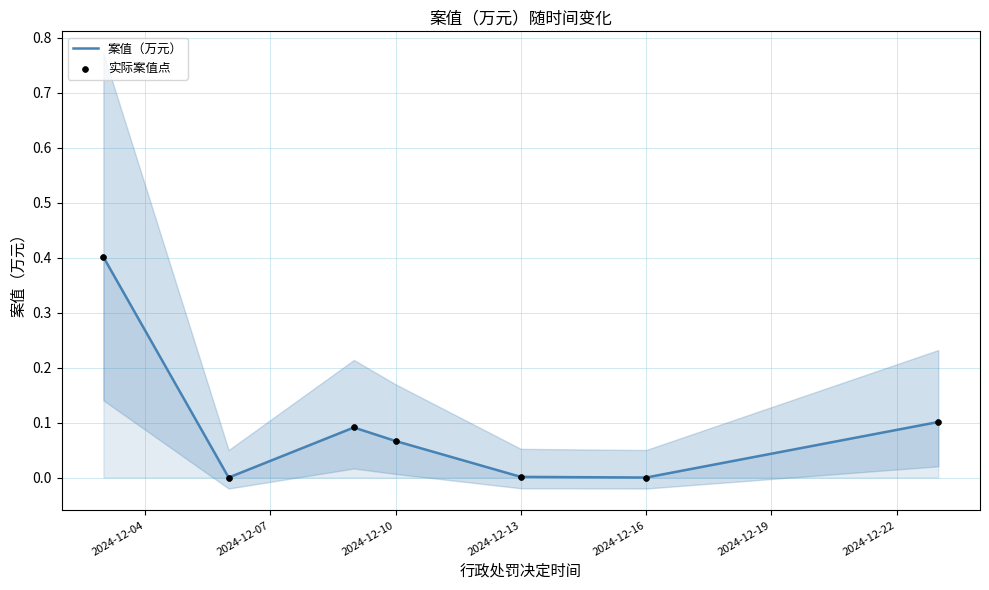

Which series contains the lowest Y value?

案值（万元）